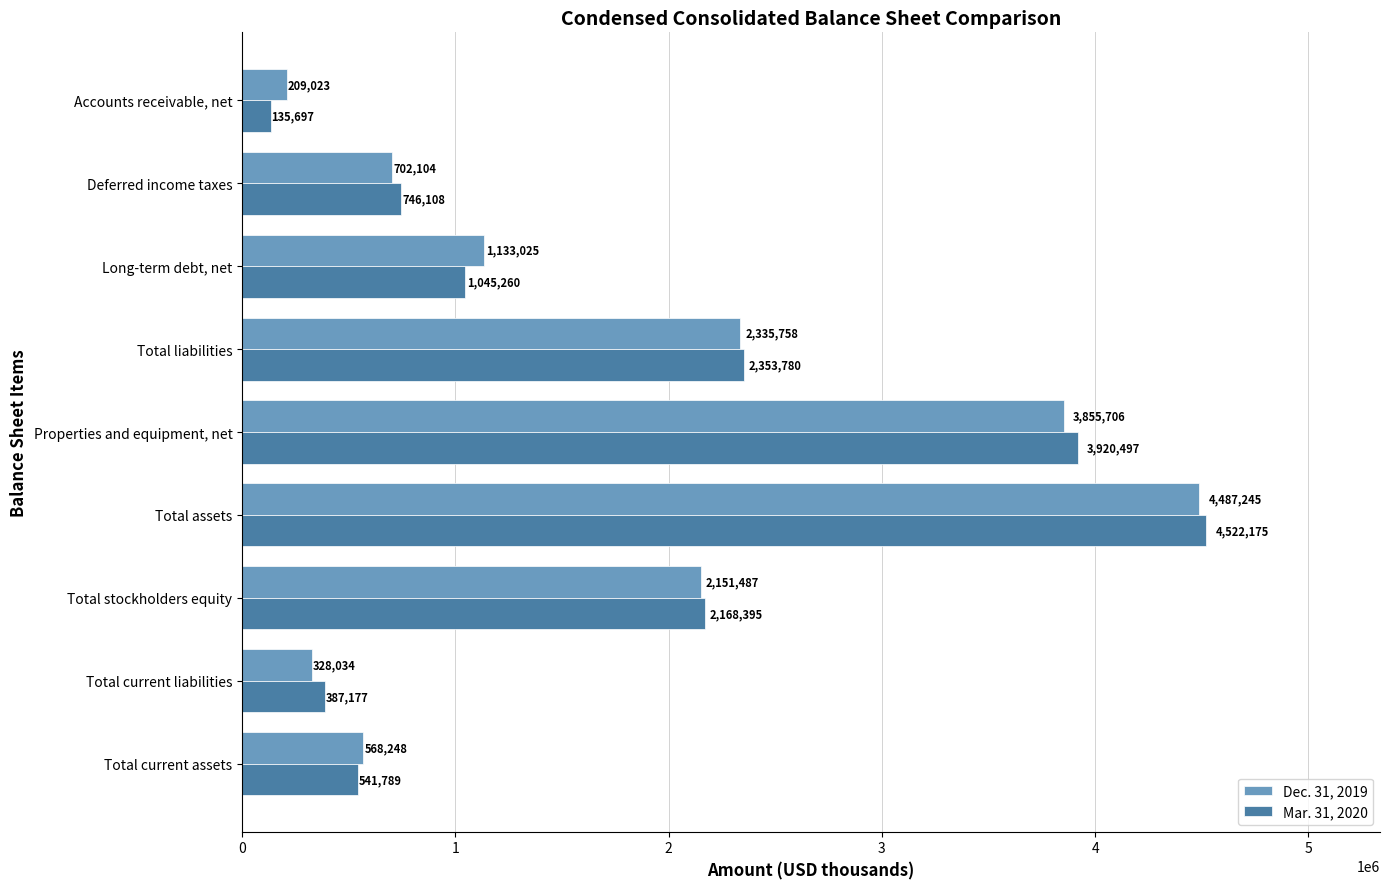

Rank the series by their maximum value, from lowest to highest.

Dec. 31, 2019, Mar. 31, 2020